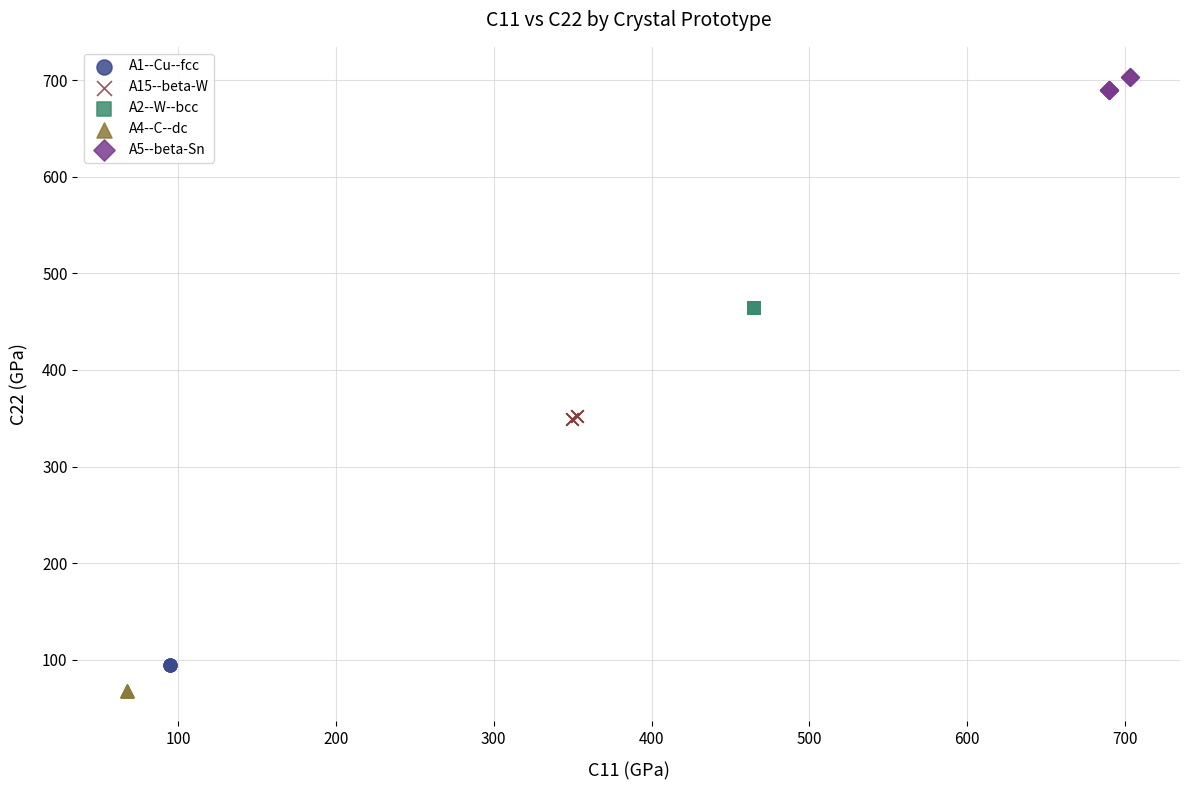

Which series reaches the minimum Y coordinate?

A4--C--dc